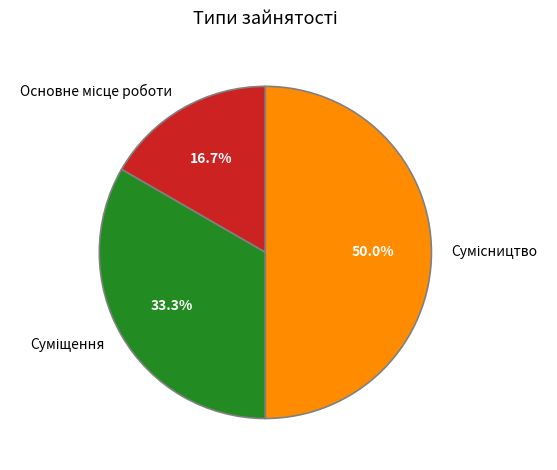

Rank the categories by value from highest to lowest.

Сумісництво, Суміщення, Основне місце роботи